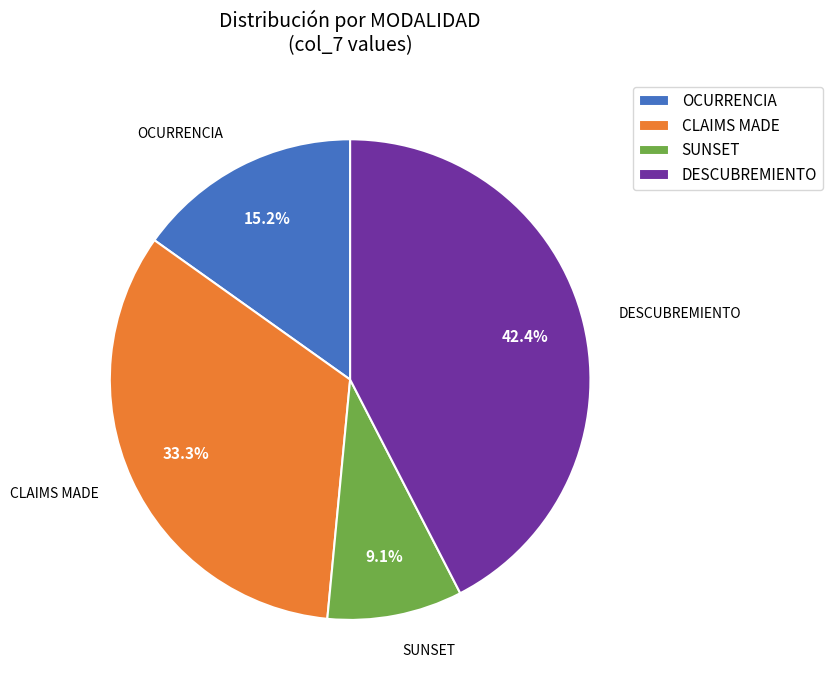

How many slices are in this pie chart?

4